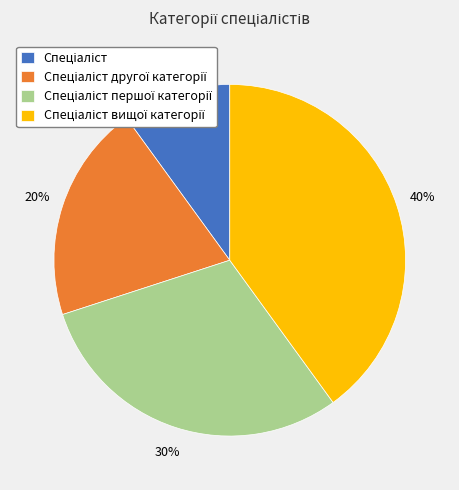

Is there a majority slice in this chart?

No